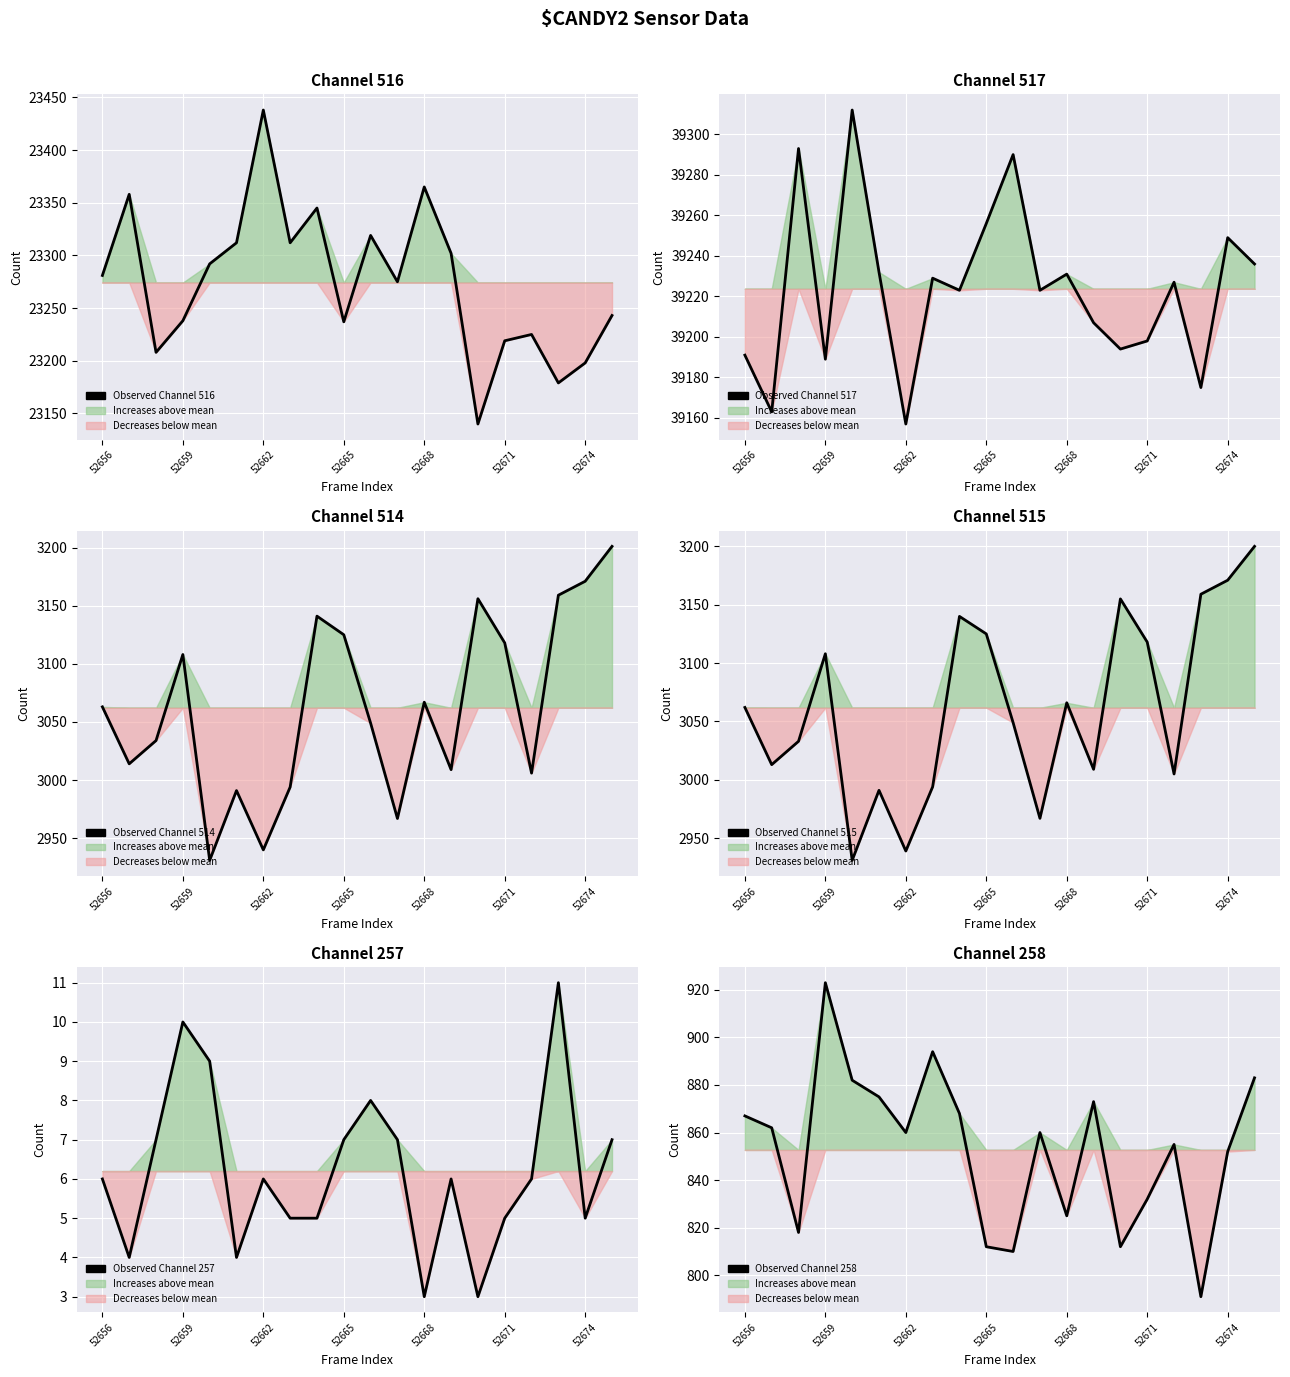

How many lines are shown in the chart?

6